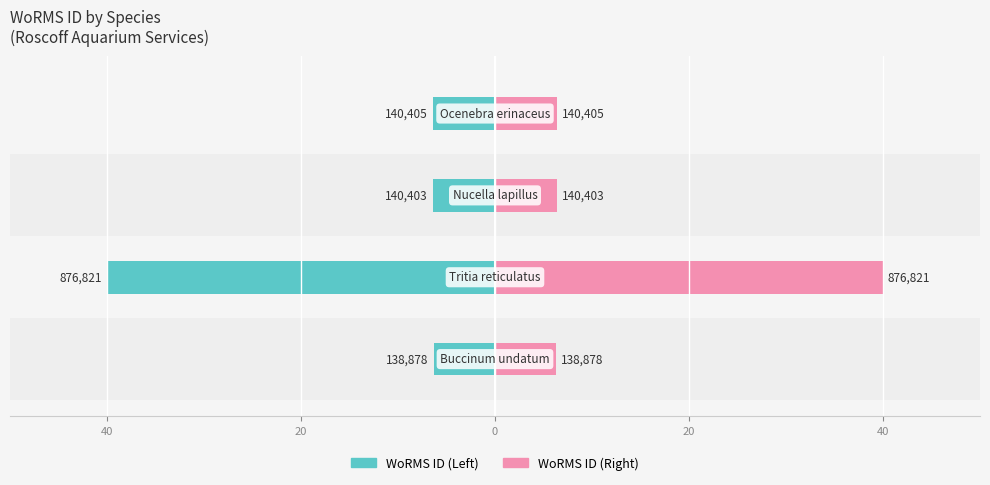

At how many categories does at least one series exceed 25?

1